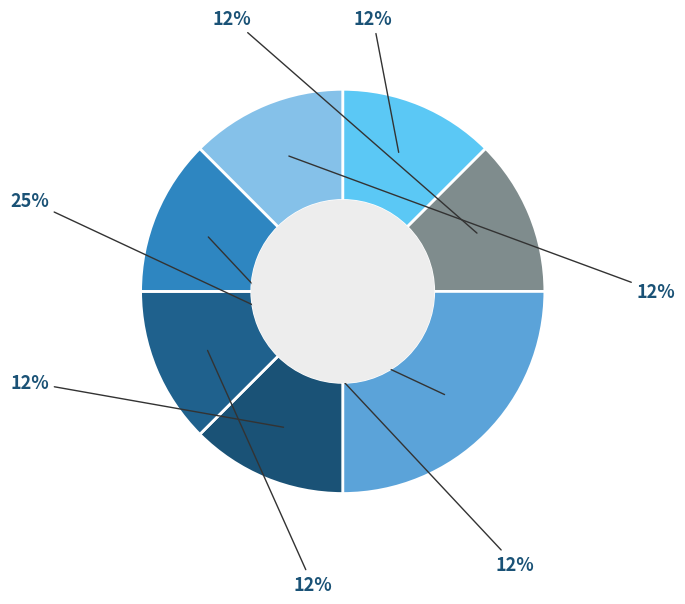

Does any single category account for the majority?

No